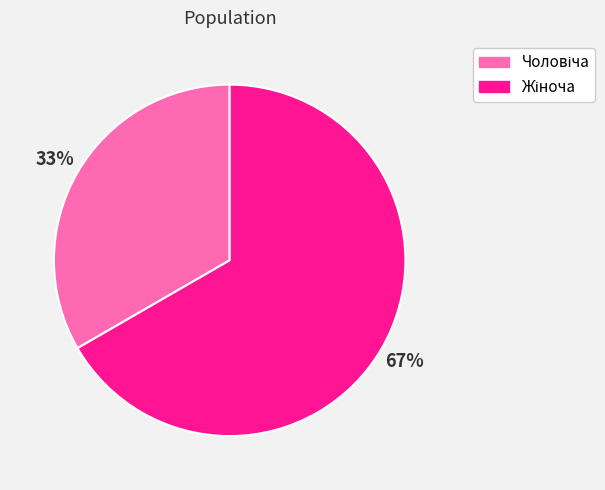

Is there a majority slice in this chart?

Yes